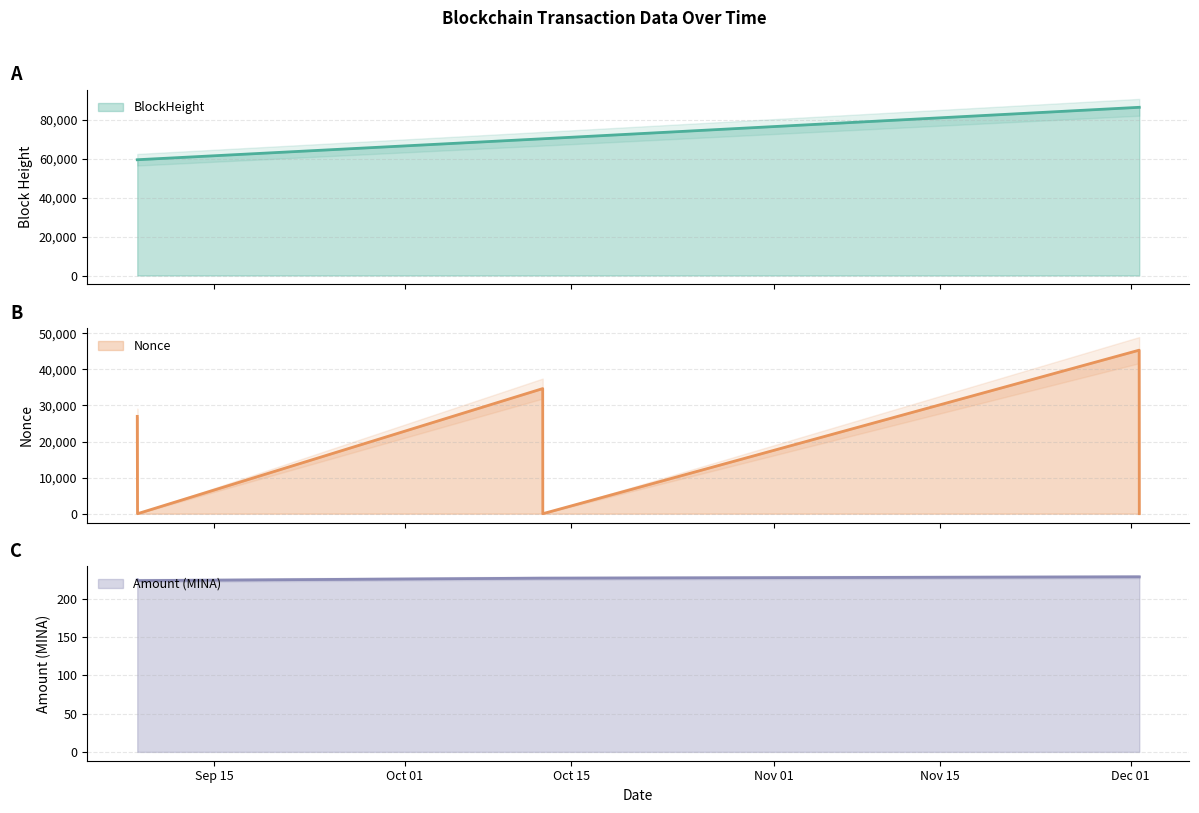

True or false: BlockHeight has more than 2 points higher than both neighbors.

False